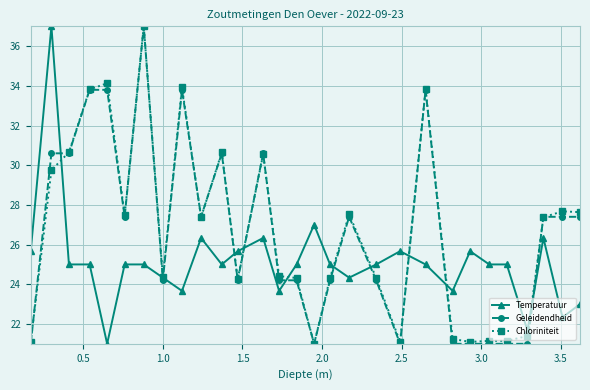

At how many categories does at least one series exceed 24?

27